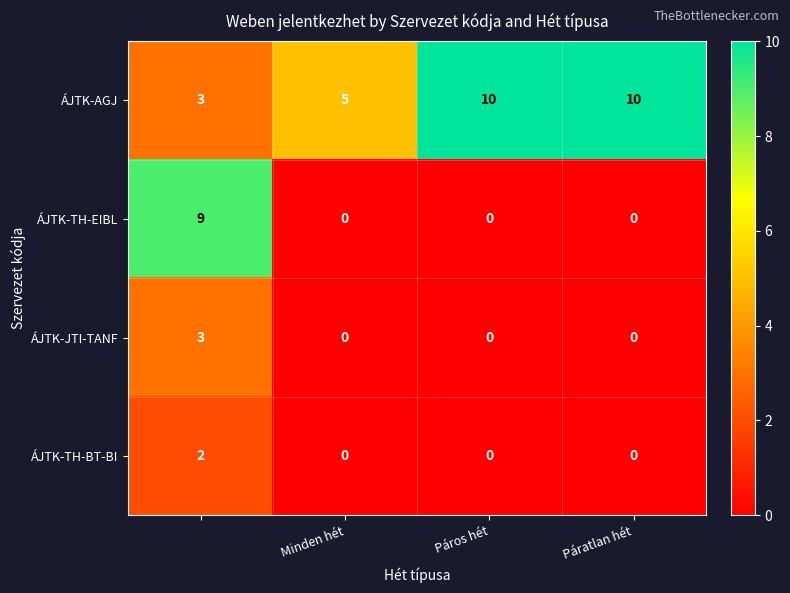

How many distinct data groups are displayed?

4